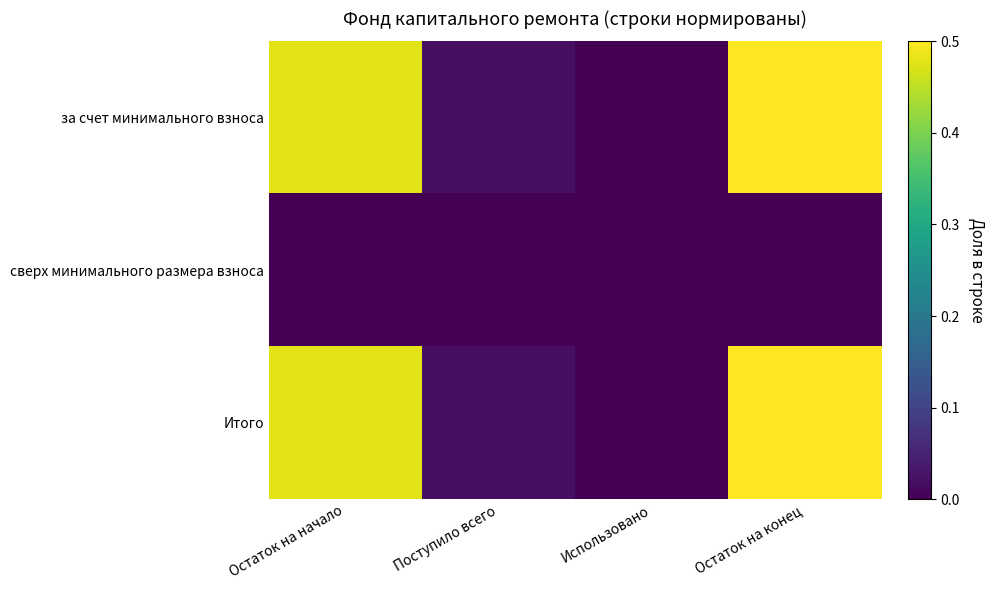

Reading left to right, list all the values displayed in this chart.

за счет минимального взноса: Остаток на начало=0.5	Поступило всего=0.0	Использовано=0.0	Остаток на конец=0.5
сверх минимального размера взноса: Остаток на начало=0.0	Поступило всего=0.0	Использовано=0.0	Остаток на конец=0.0
Итого: Остаток на начало=0.5	Поступило всего=0.0	Использовано=0.0	Остаток на конец=0.5